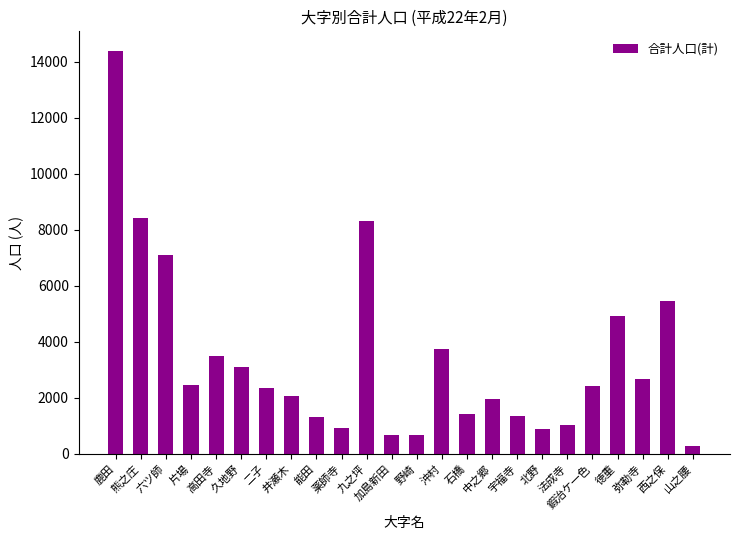

What is the label of the 17th bar from the right?

井瀬木